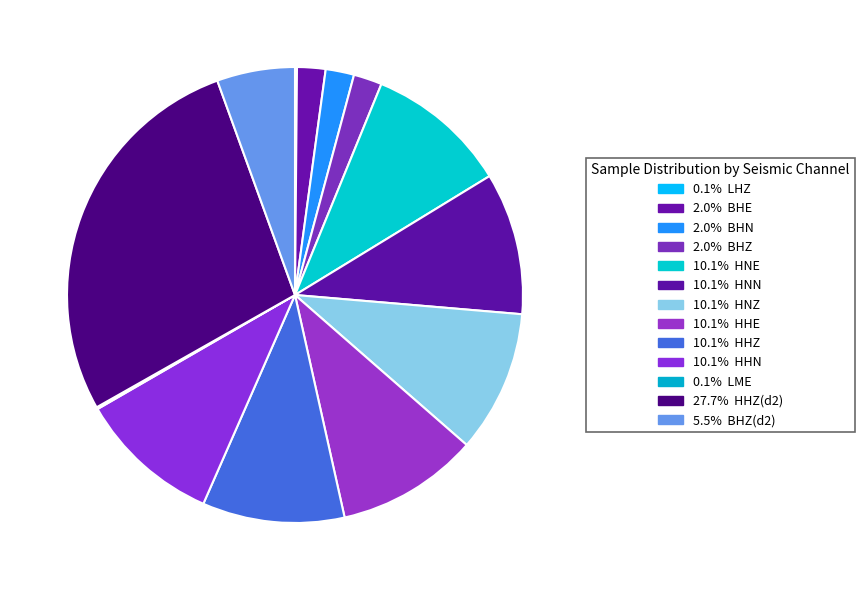

Which slice is the largest?

HHZ_2